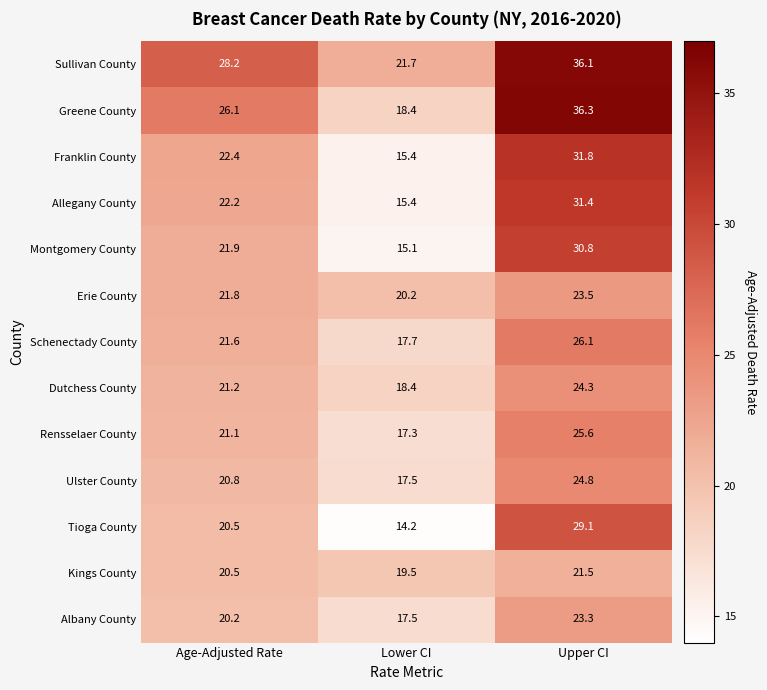

What is the total value across all series at Age-Adjusted Rate?

288.5